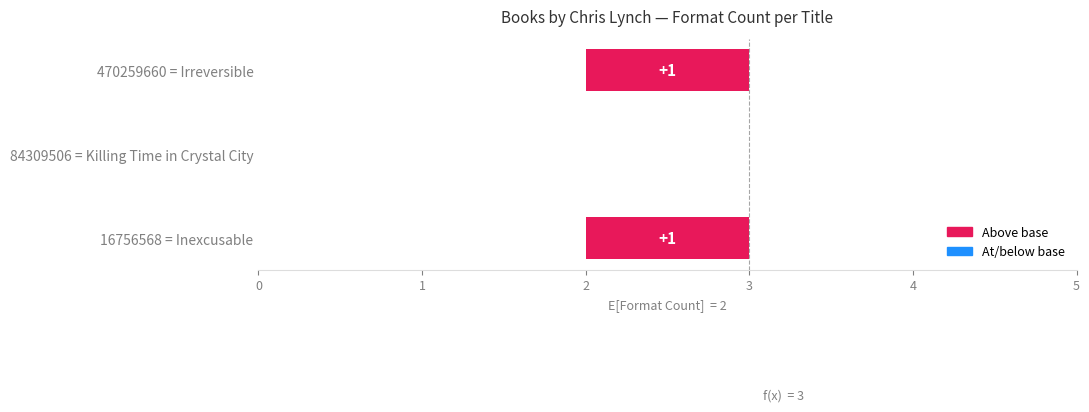

What is the approximate value at Inexcusable?

3